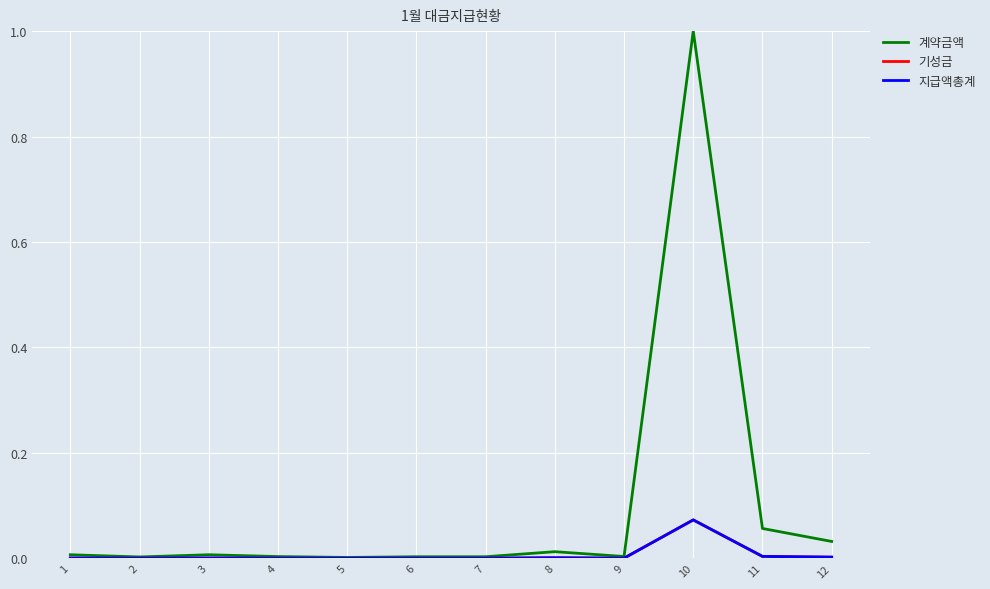

In 계약금액, how many points are lower than both neighbors (excluding endpoints)?

3